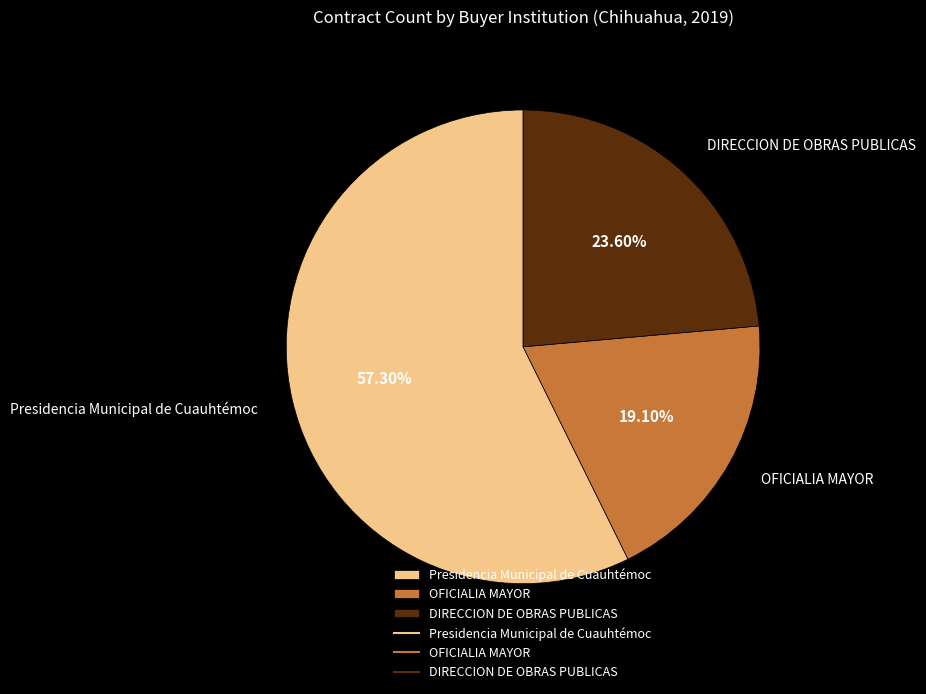

To the nearest percent, what portion does OFICIALIA MAYOR represent?

19%